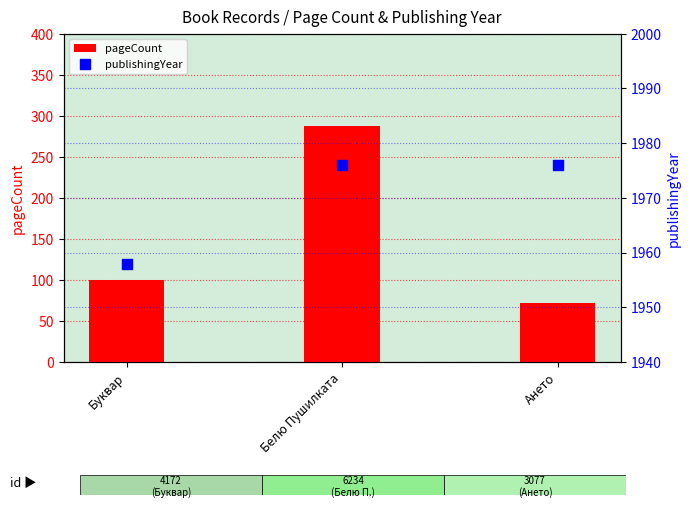

Is the value of publishingYear at Ането greater than the value of pageCount at Ането?

Yes